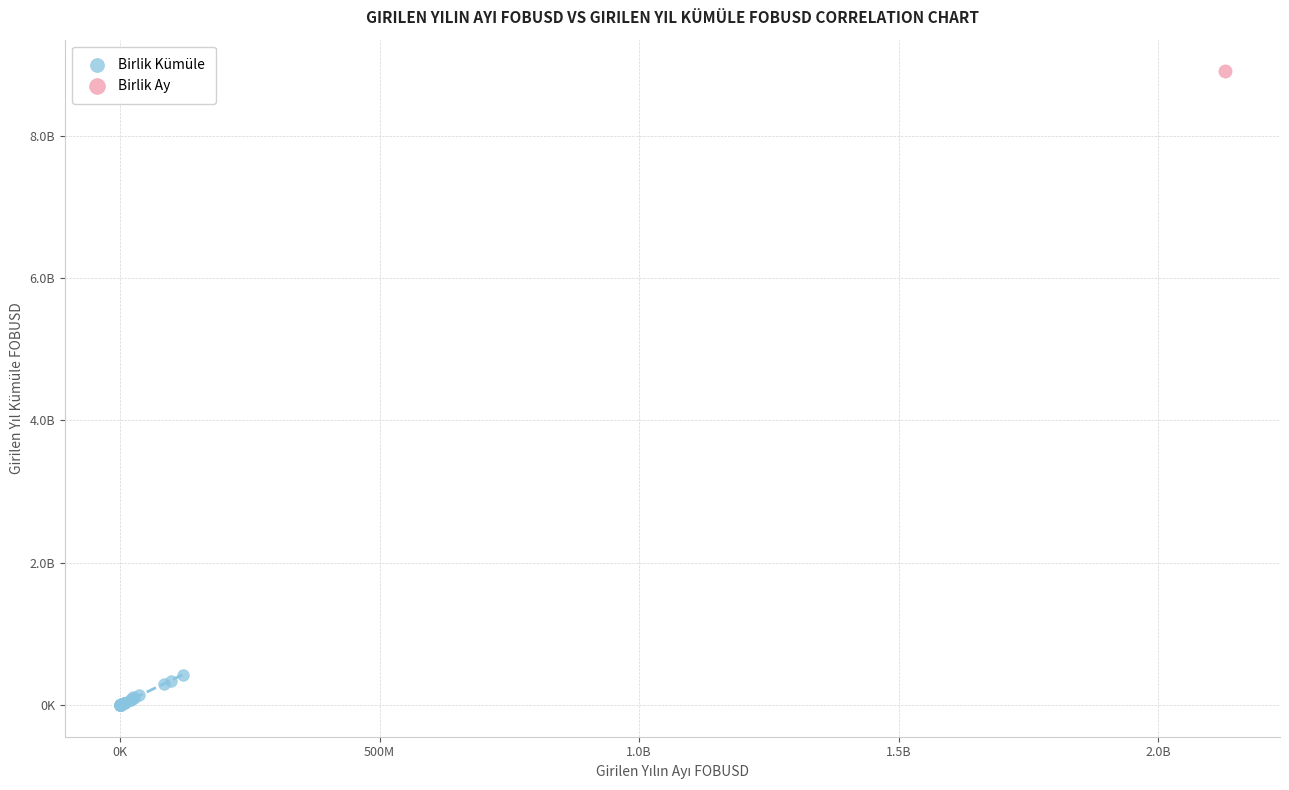

What are all the series names shown in the legend?

Birlik Kümüle, Birlik Ay